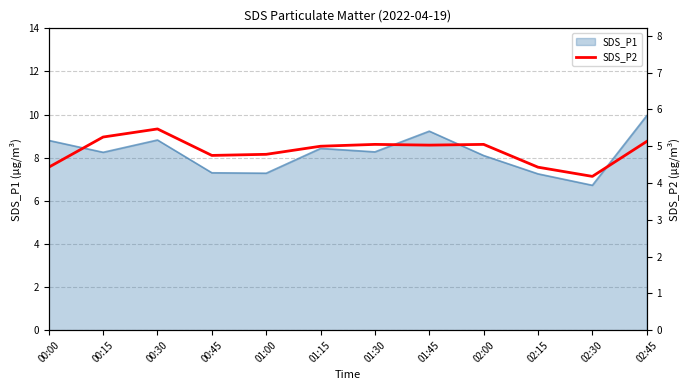

The chart shows a value of 8.4 at 00:45. True or false?

False